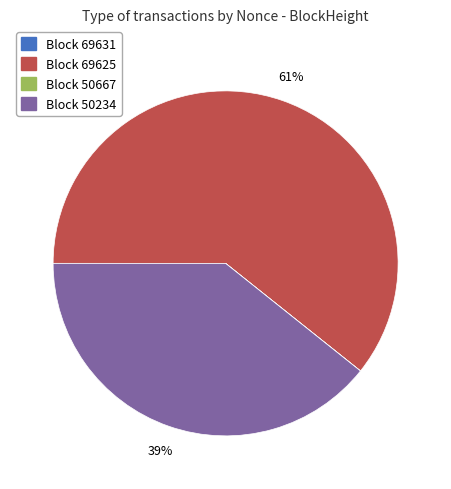

To the nearest percent, what is the difference between the largest and smallest slice percentages?

61%